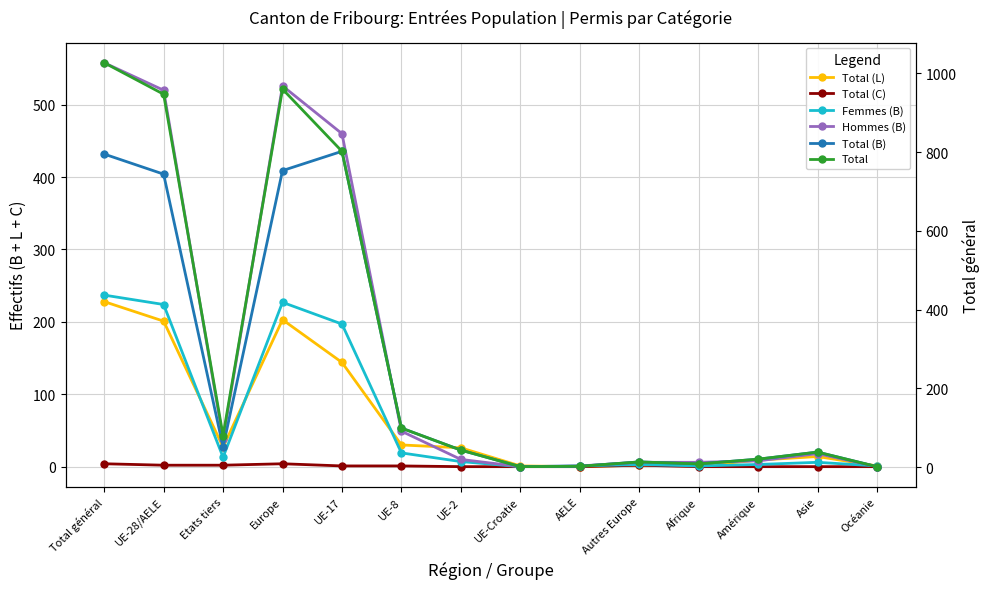

At which label is Total (C) closest to 2?

UE-28/AELE